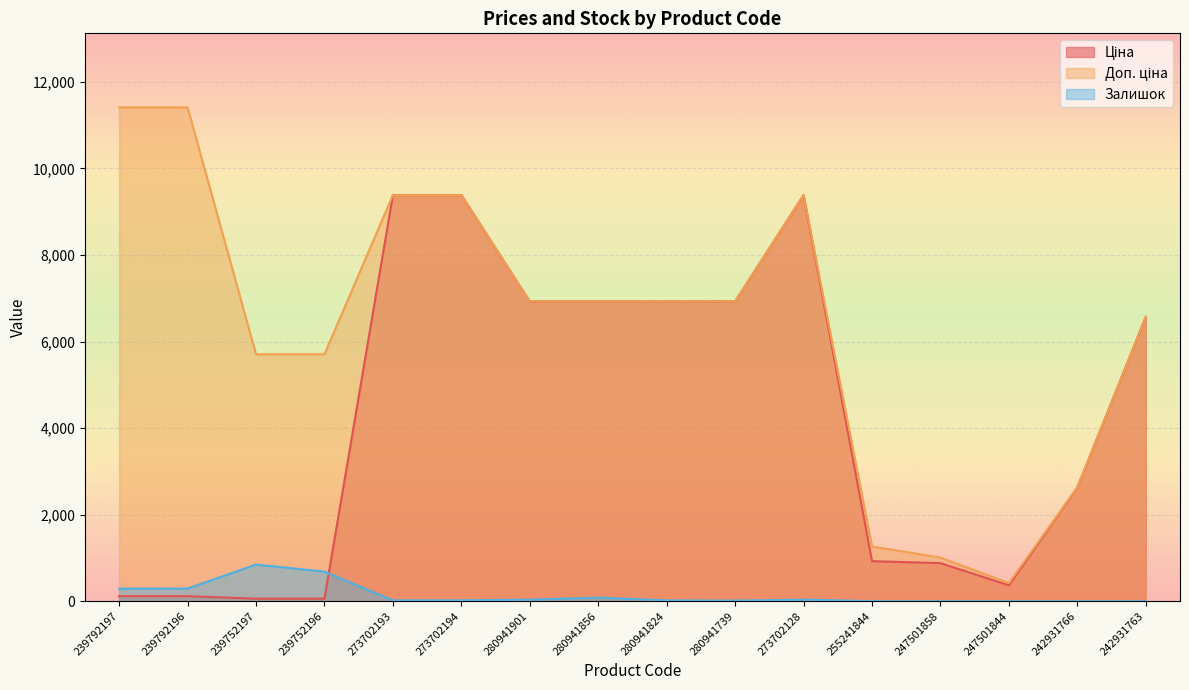

What position from the left is 280941739?

10